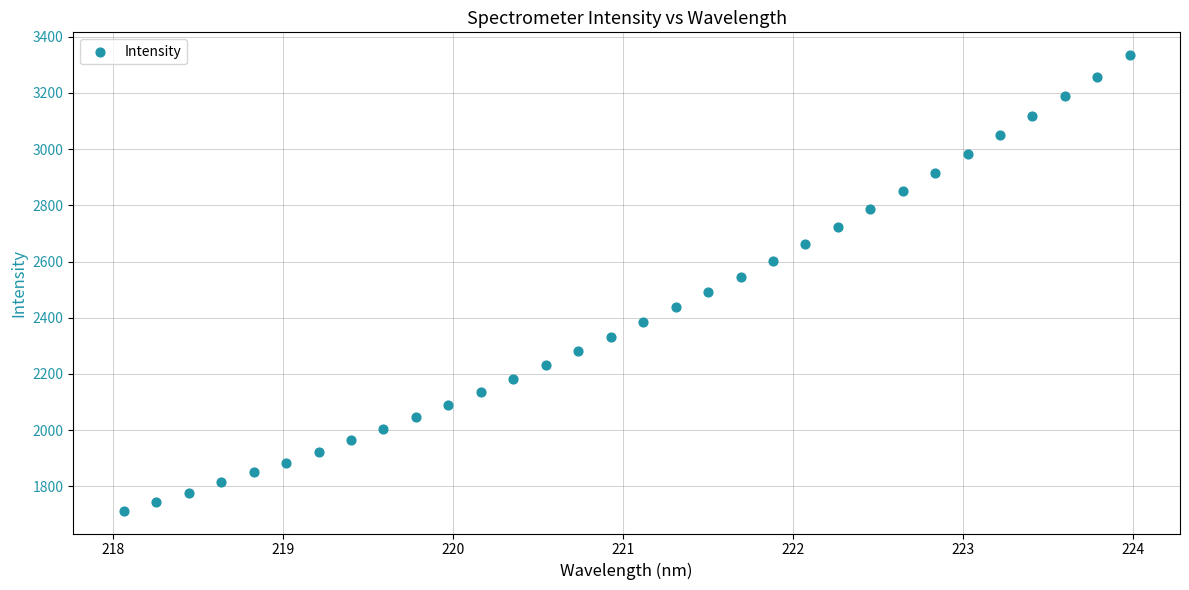

What is the range of Y values (max minus min)?

1620.1